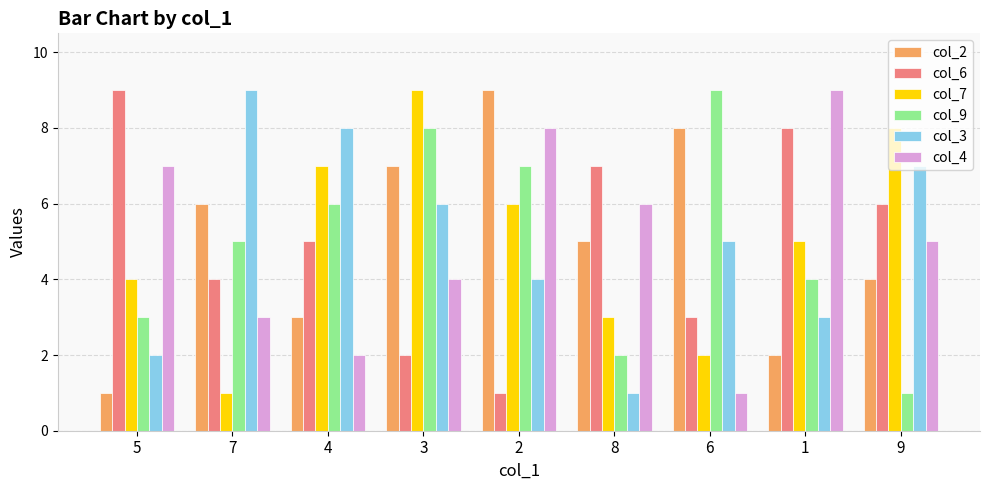

At which label is col_9 closest to 5?

7